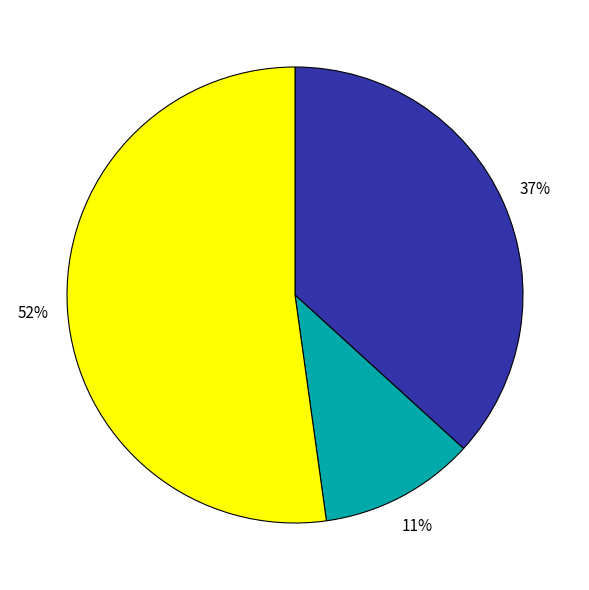

To the nearest percent, what is the difference between the largest and smallest slice percentages?

41%